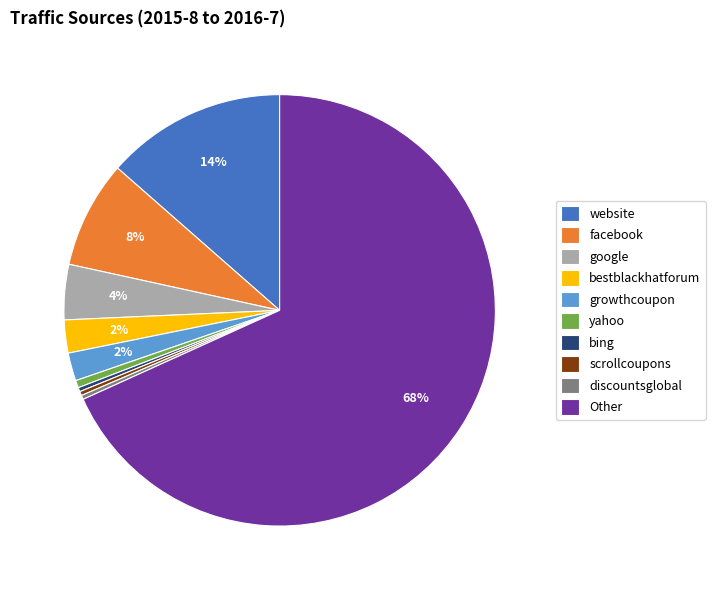

True or false: Other accounts for 68% of the total.

True